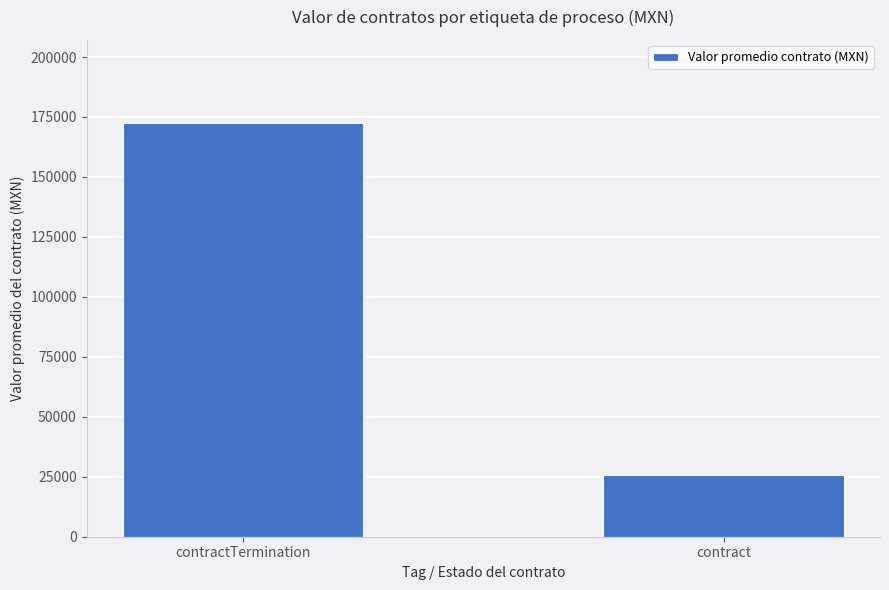

What is the label of the 1st bar from the left?

contractTermination